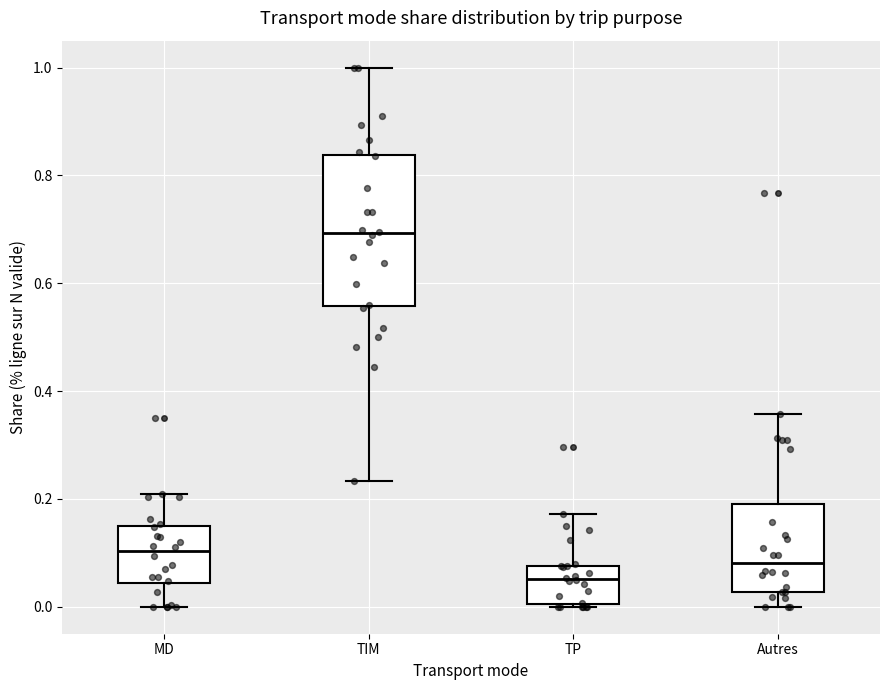

Reading left to right, read every box against the y-axis: the position of its median line, the range the box covers, and the ends of its whiskers. The values are not printed on the chart, so give them approximately, as read against the axis.

MD: median 0.10, box 0.04 to 0.14, whiskers 0.00 to 0.20
TIM: median 0.70, box 0.56 to 0.84, whiskers 0.24 to 1.00
TP: median 0.06, box 0.00 to 0.08, whiskers 0.00 to 0.18
Autres: median 0.08, box 0.02 to 0.20, whiskers 0.00 to 0.36